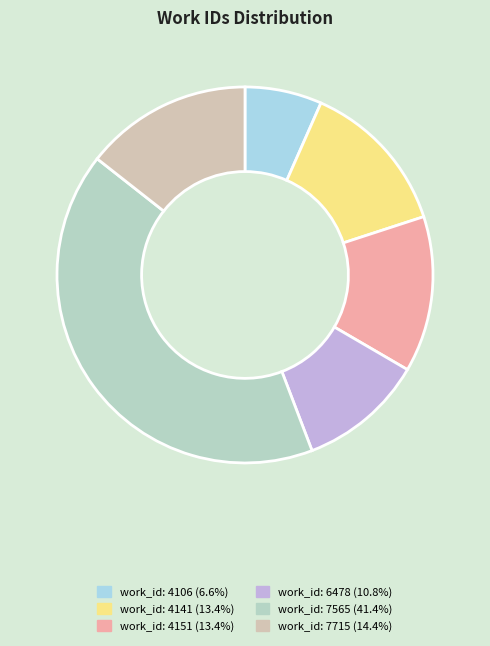

Count the number of slices in the pie.

6